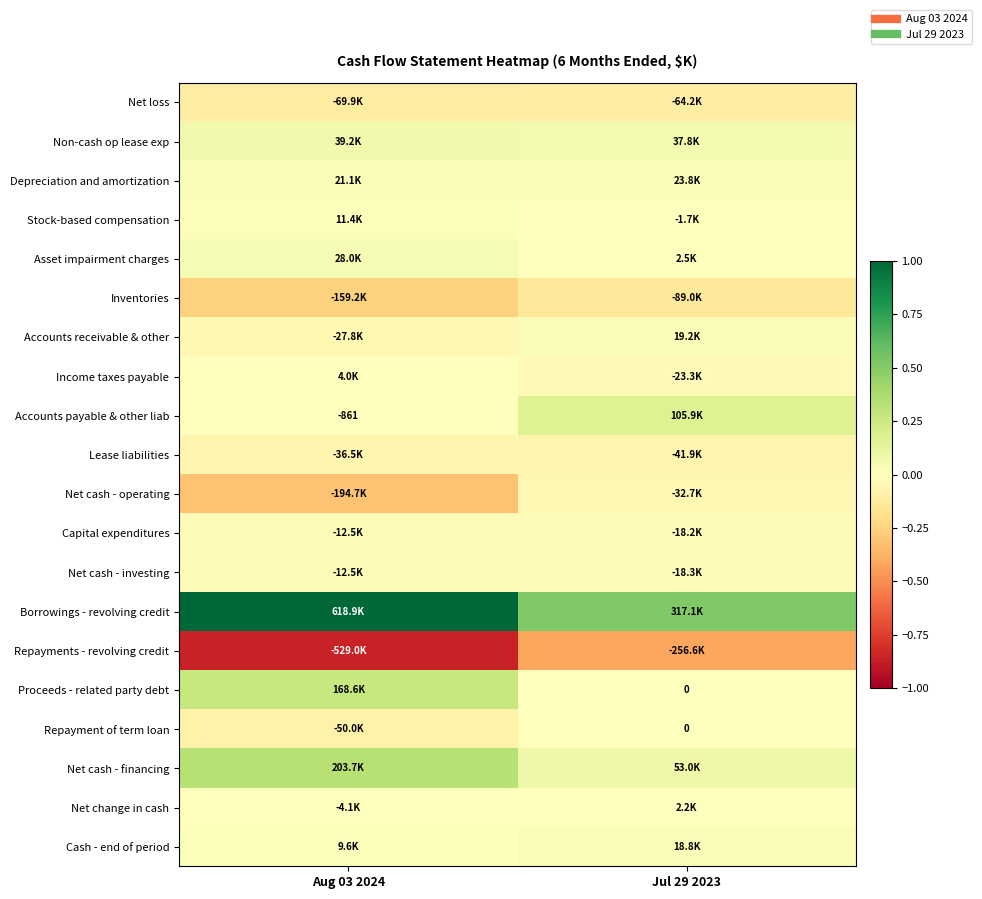

List the labels in order of Depreciation and amortization value, largest first.

Jul 29 2023, Aug 03 2024